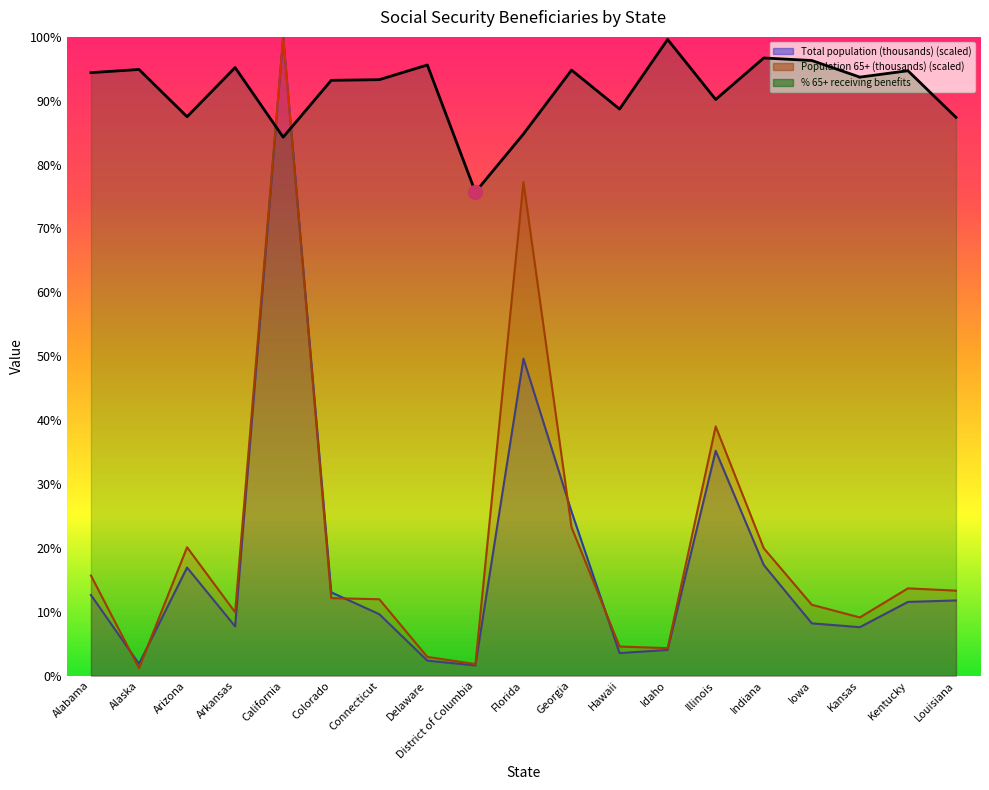

At which label does Total population (thousands) first exceed 11?

Alabama